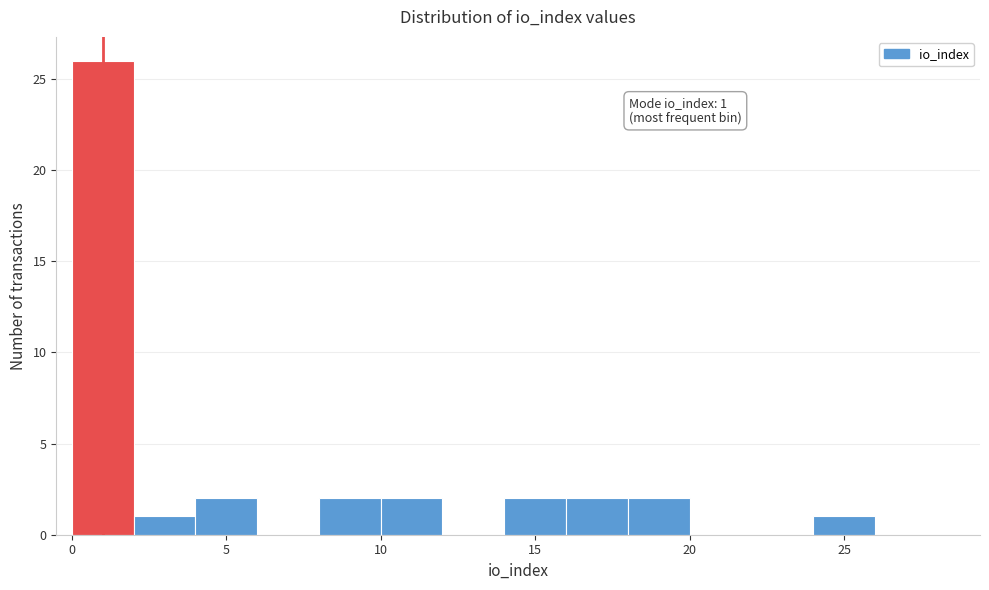

Over which range of the x-axis is the bar tallest?

0 to 2